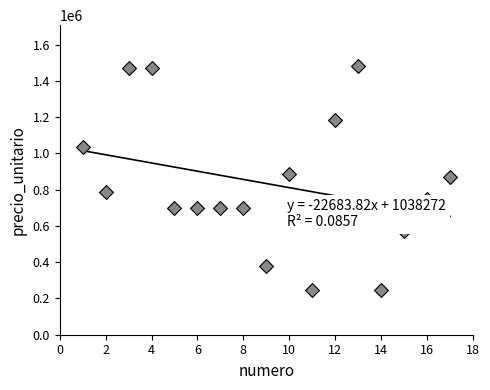

What is the range of Y values (max minus min)?

1240000